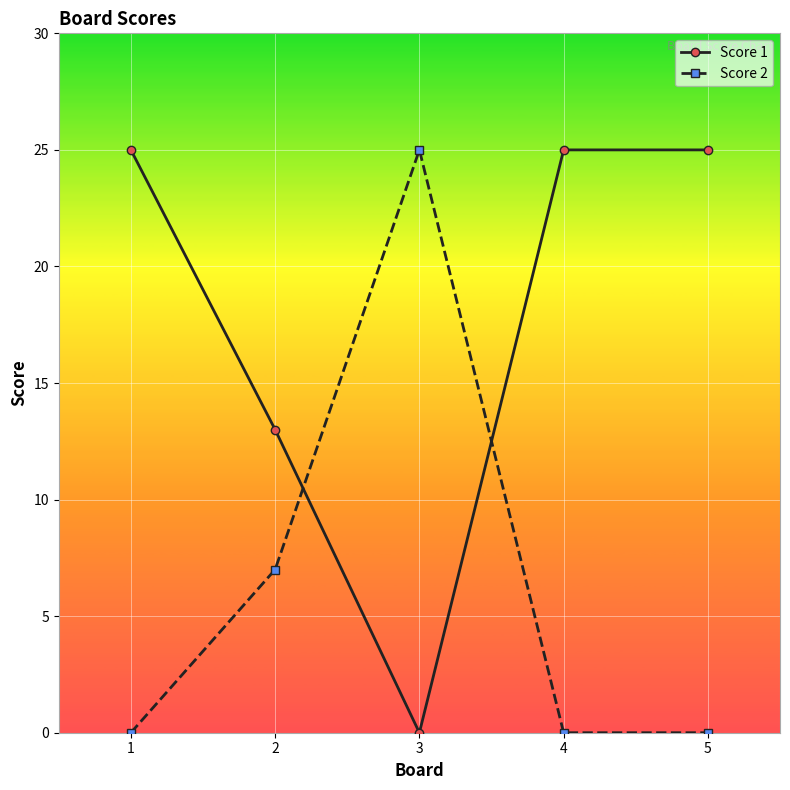

Reading left to right, list all the values displayed in this chart.

Score 1: 1=25	2=13	3=0	4=25	5=25
Score 2: 1=0	2=7	3=25	4=0	5=0